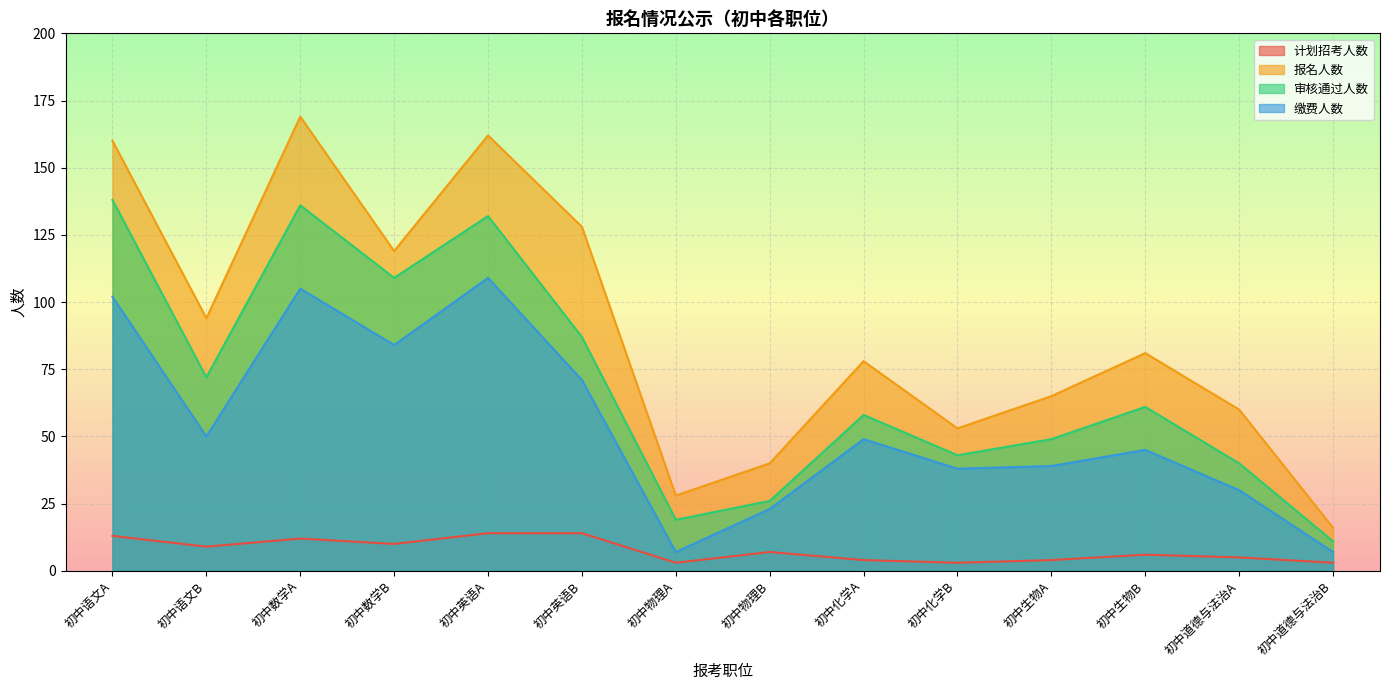

How many lines are shown in the chart?

4